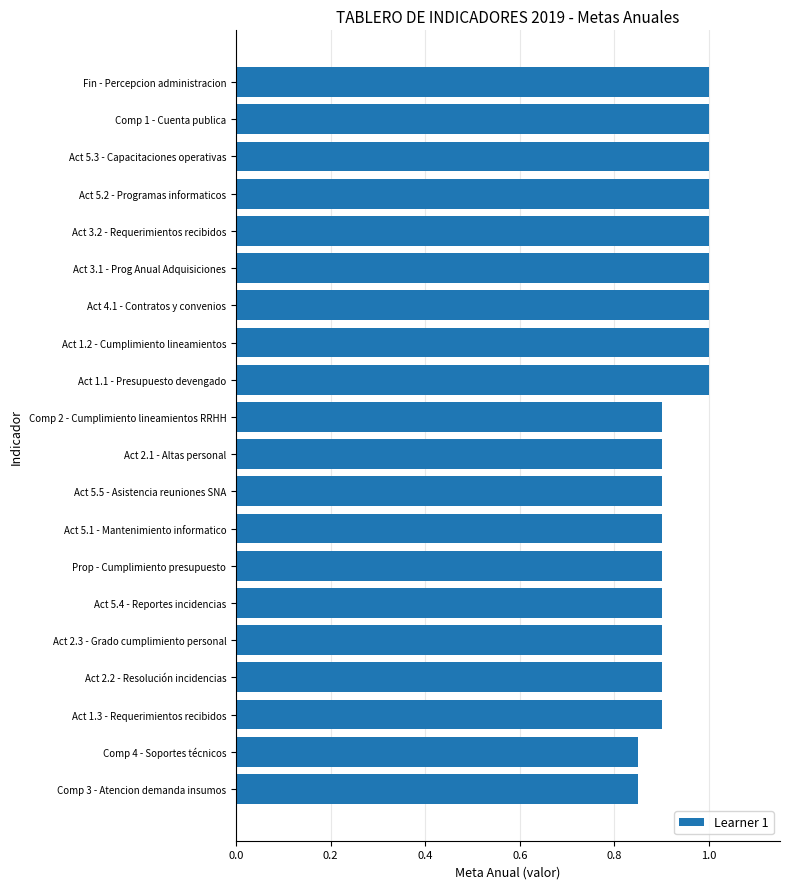

The chart shows a value of 1.0 at Act 3.1 - Prog Anual Adquisiciones. True or false?

True